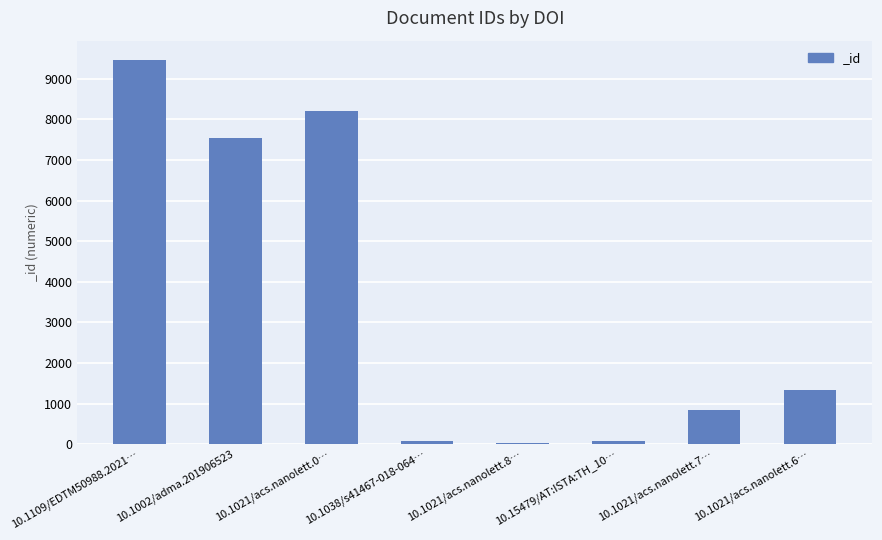

Are the bars horizontal?

No